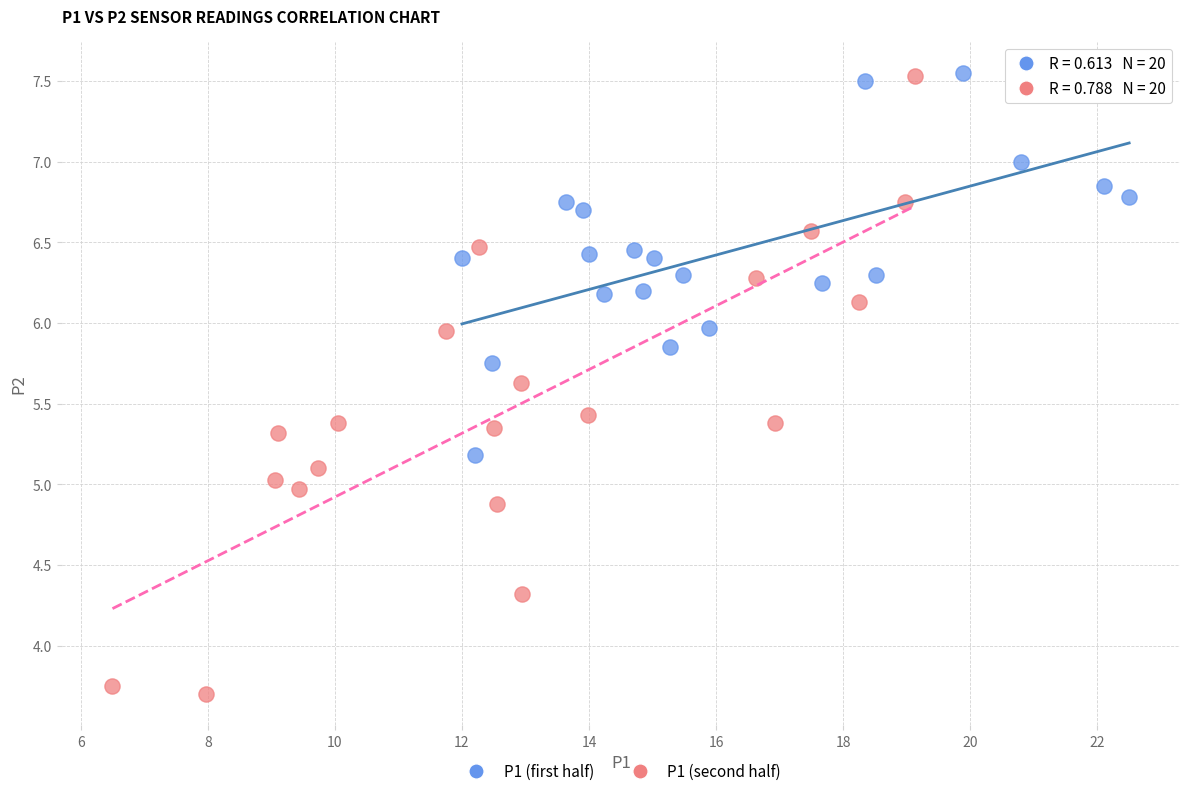

Which series contains the lowest Y value?

P1 (second half)